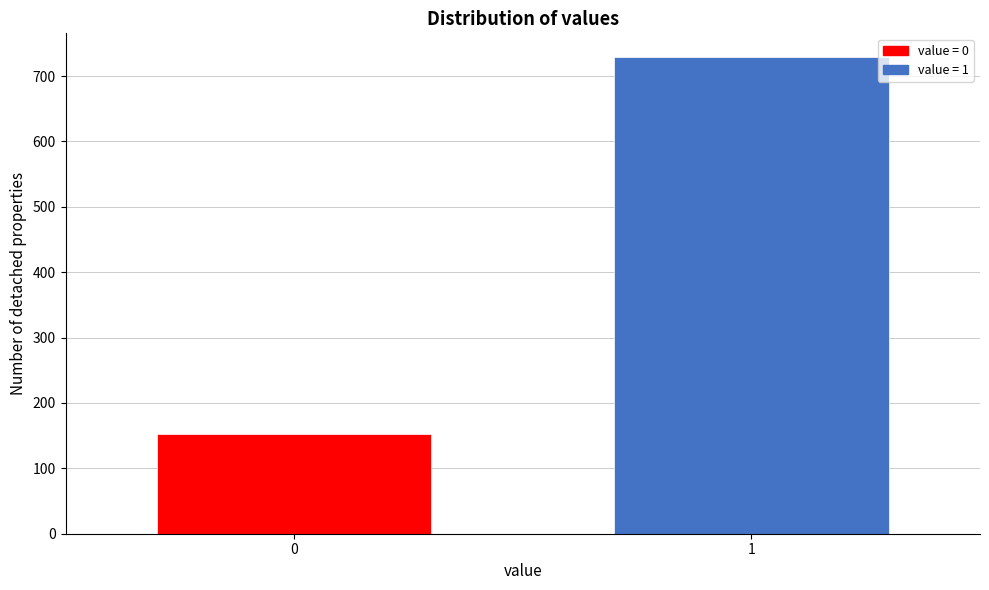

Reading right to left, extract all data points from this chart.

729	153